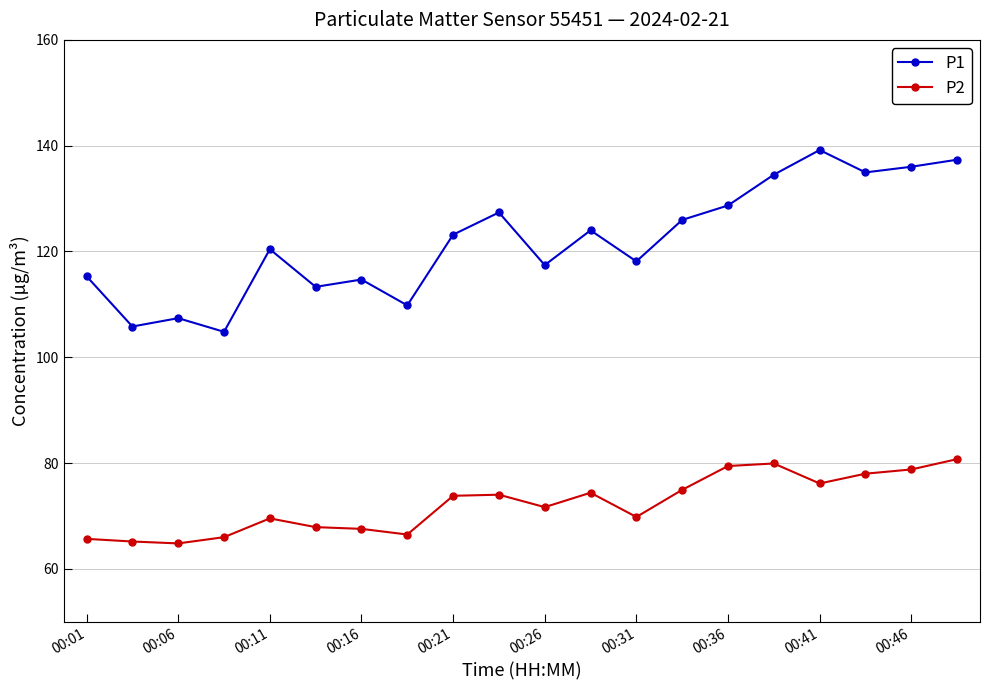

What is the sum of all P2 values?

1445.0